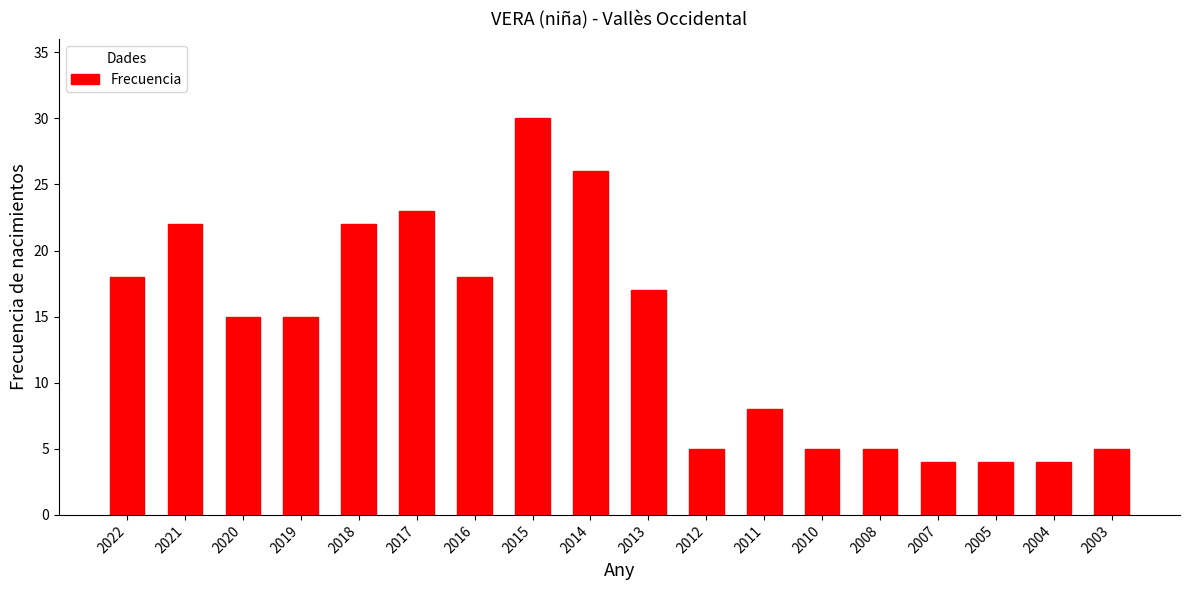

Reading left to right, transcribe all the data shown in this chart.

2022=18	2021=22	2020=15	2019=15	2018=22	2017=23	2016=18	2015=30	2014=26	2013=17	2012=5	2011=8	2010=5	2008=5	2007=4	2005=4	2004=4	2003=5